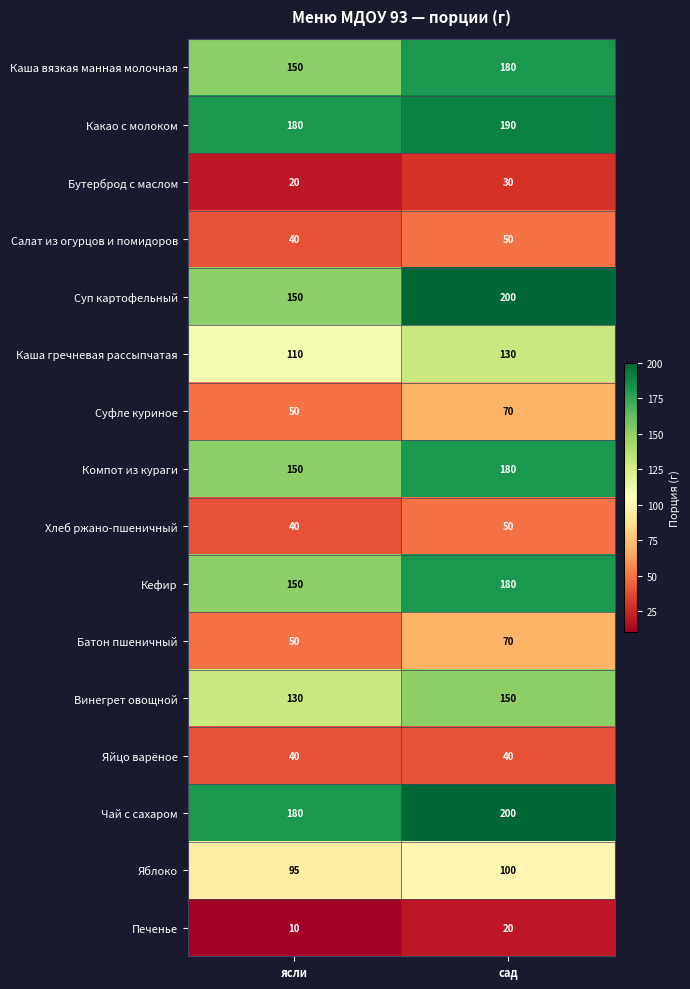

At which label does Кефир reach its minimum?

ясли